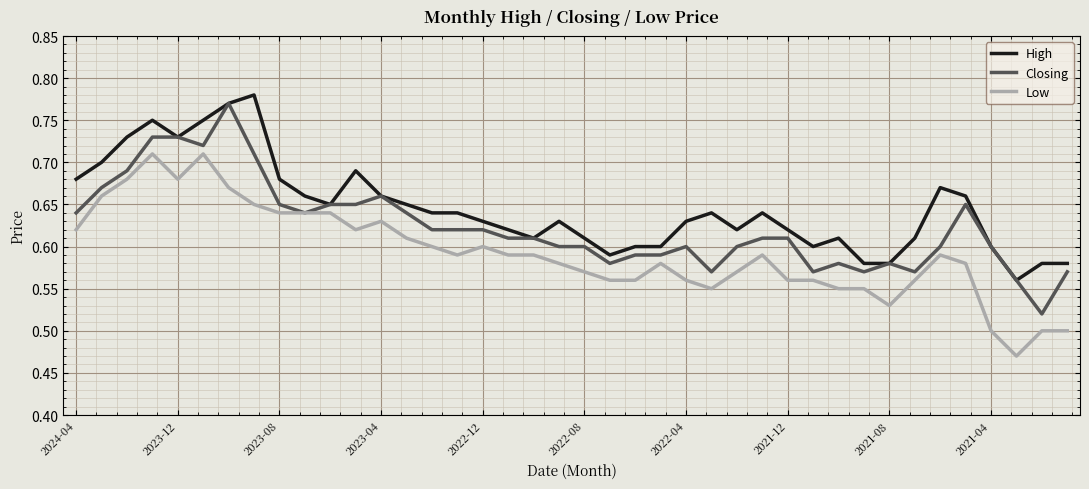

At how many categories does at least one series exceed 0?

40